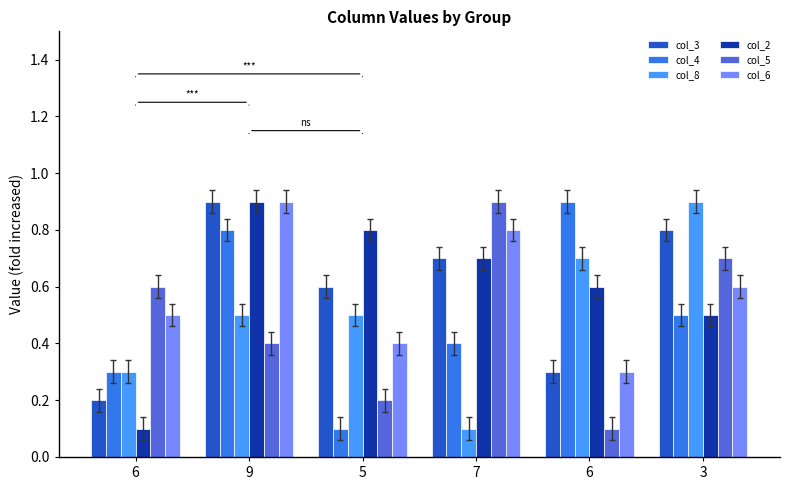

Are the bars horizontal?

No